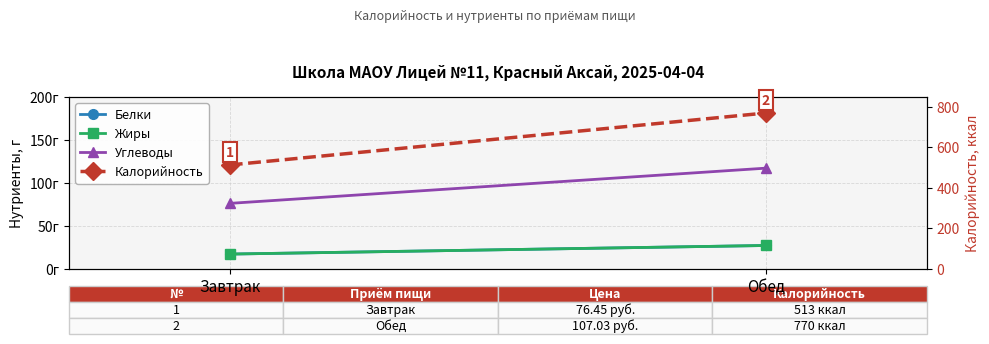

At how many categories does at least one series exceed 704?

1